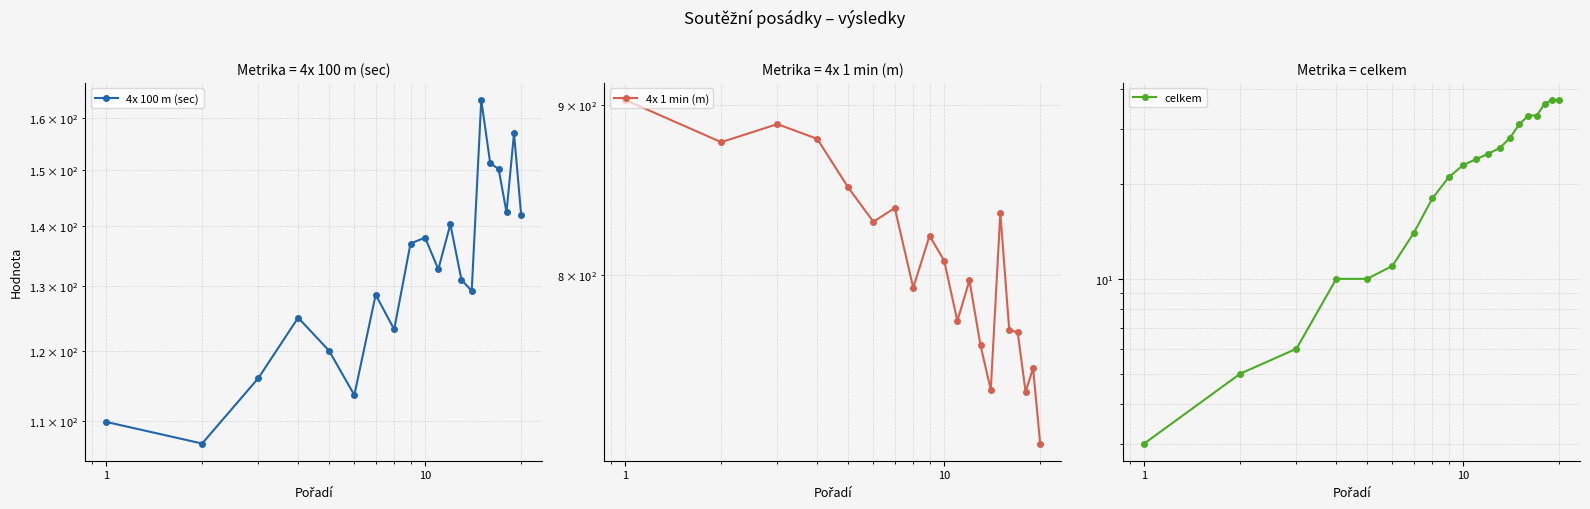

What is the greatest value displayed?

903.0